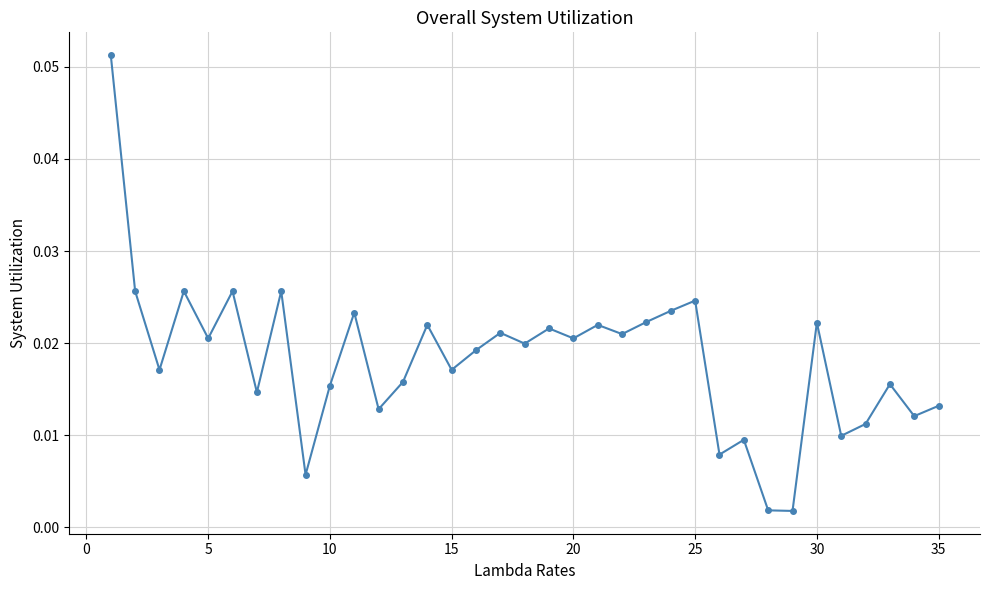

True or false: the data has more than 0 interior local peaks.

True